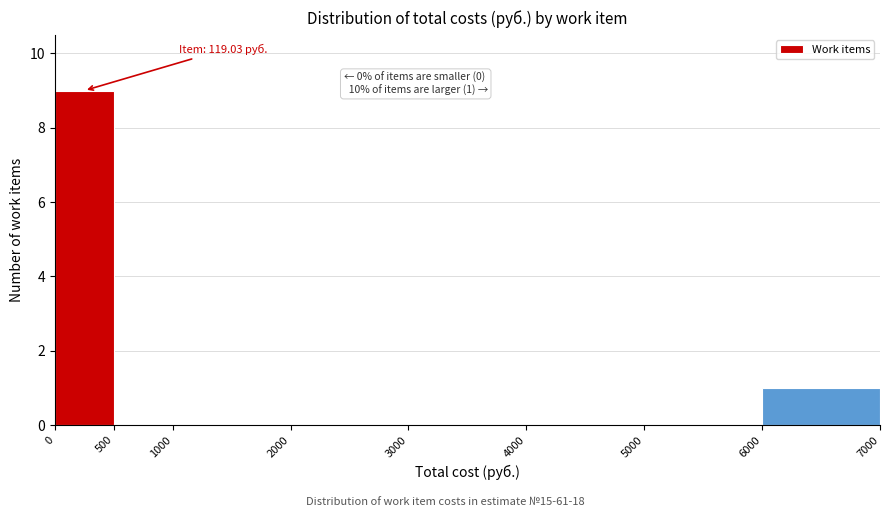

Which range on the x-axis has the tallest bar?

0 to 500